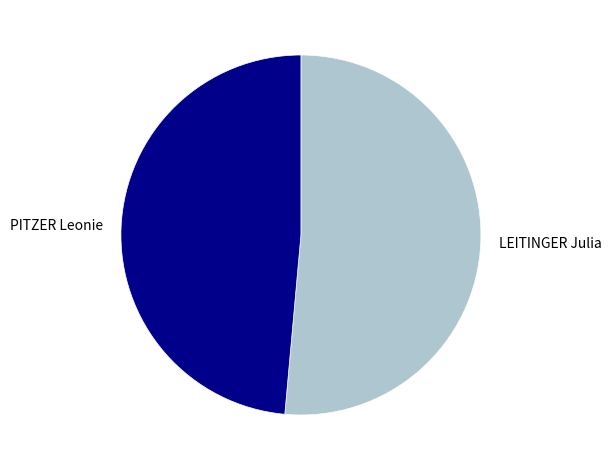

Which category has the smallest portion of the pie?

PITZER Leonie